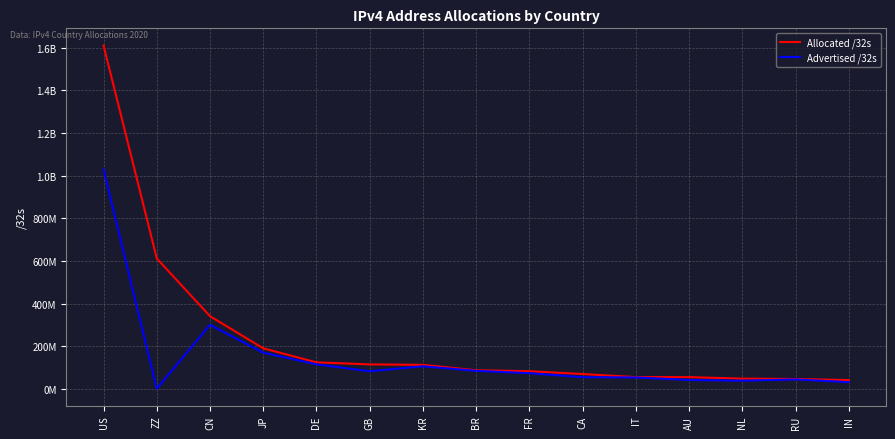

What is the highest value of the Advertised /32s series?

1028700672